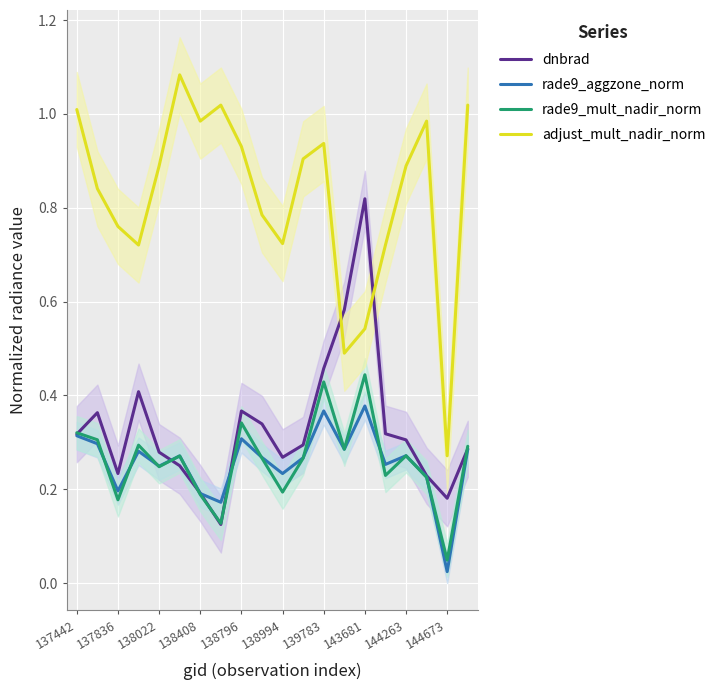

What position from the left is 137442?

1